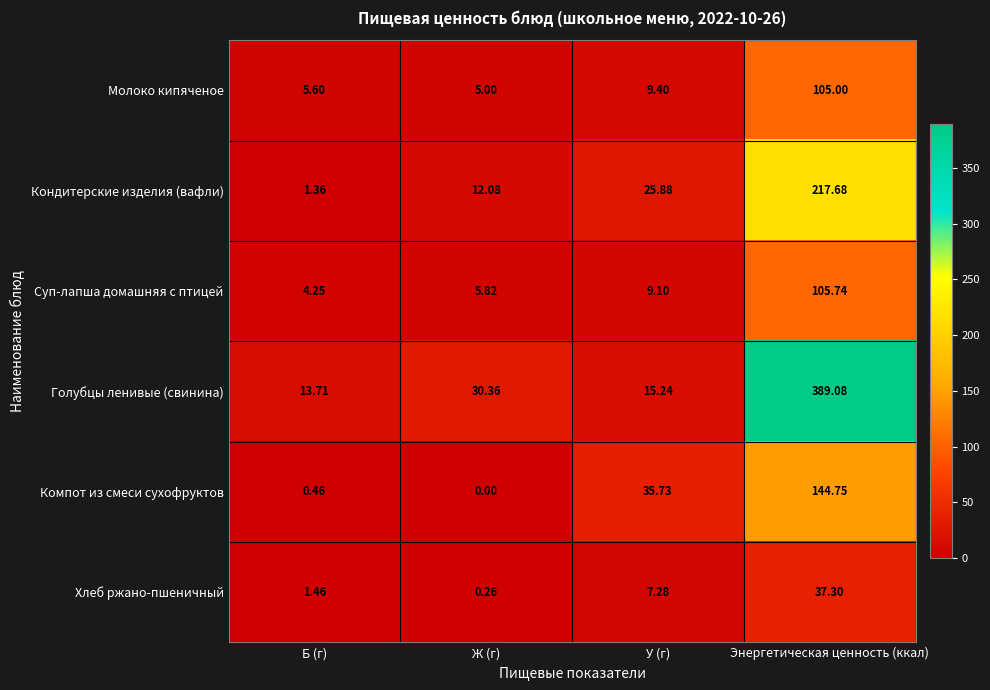

Which category has the lowest value across all series?

Ж (г)